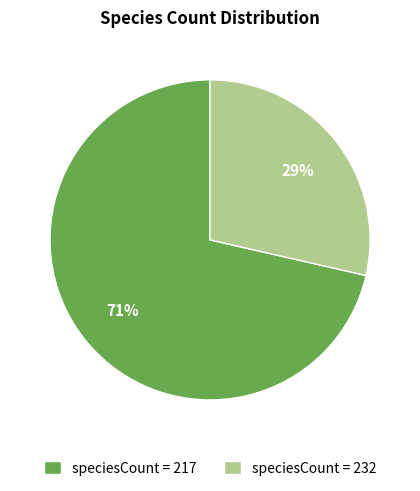

The speciesCount = 232 slice represents 40% of the pie. True or false?

False